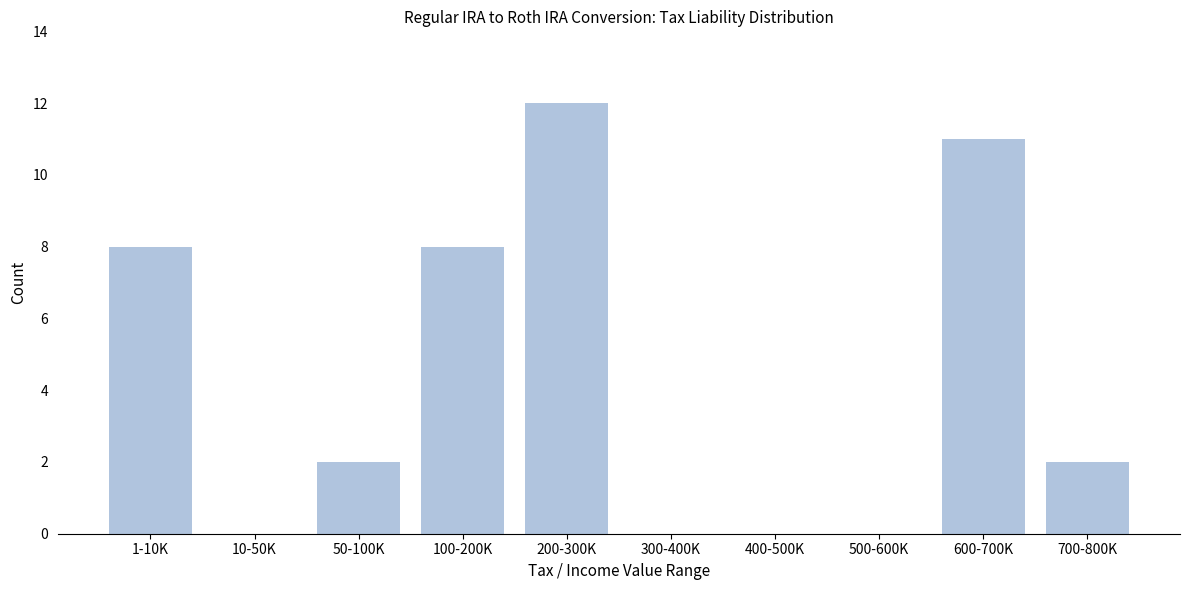

Reading left to right, transcribe all the data shown in this chart.

1-10K=8	10-50K=0	50-100K=2	100-200K=8	200-300K=12	300-400K=0	400-500K=0	500-600K=0	600-700K=11	700-800K=2